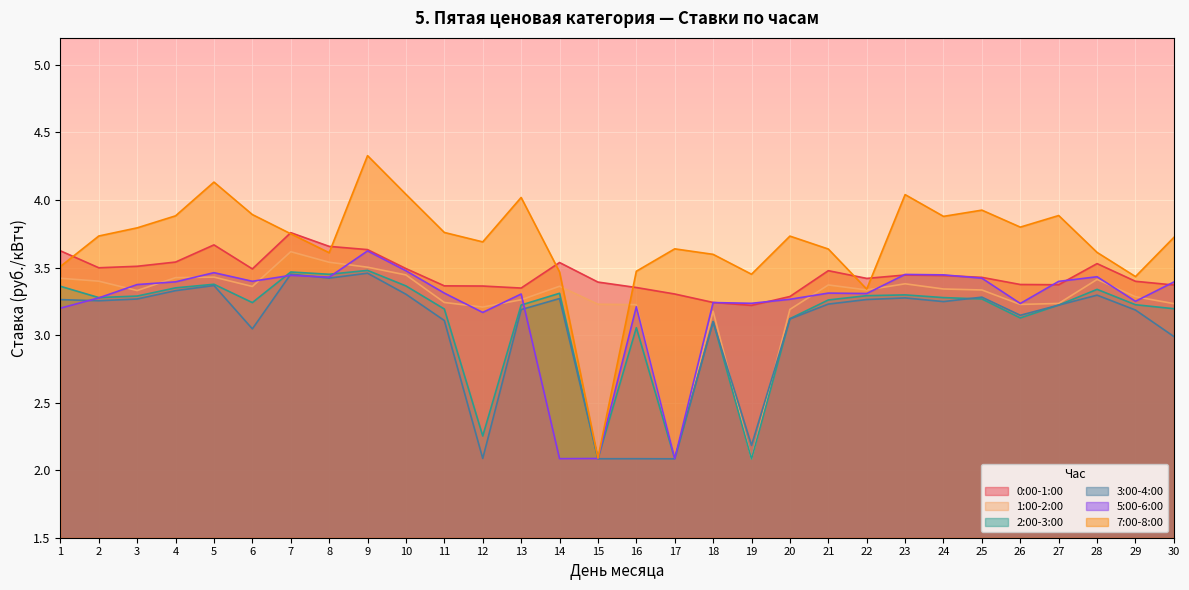

Read the 0:00-1:00 value at 21.

3.5